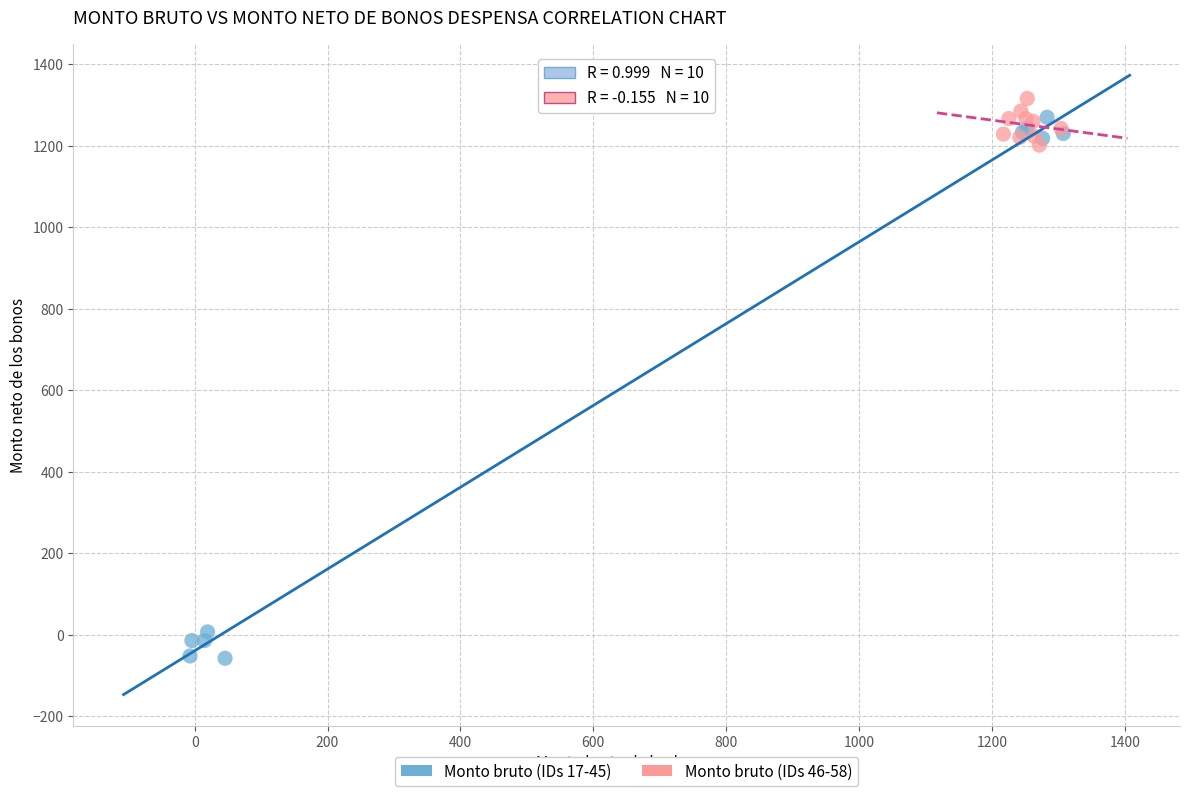

Which series contains the lowest Y value?

Monto bruto (IDs 17-45)